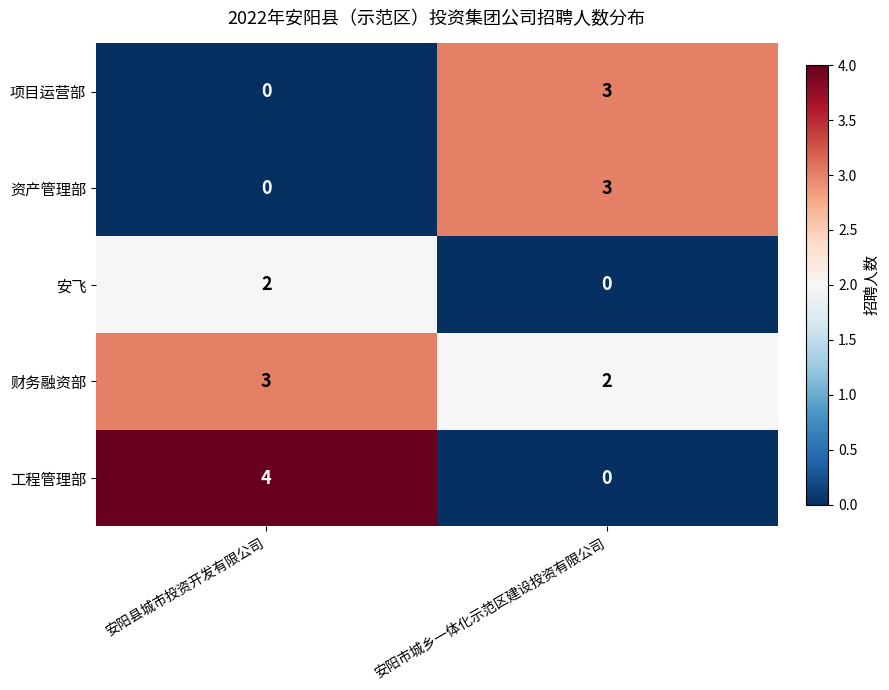

Which label corresponds to the largest value in the chart?

安阳县城市投资开发有限公司